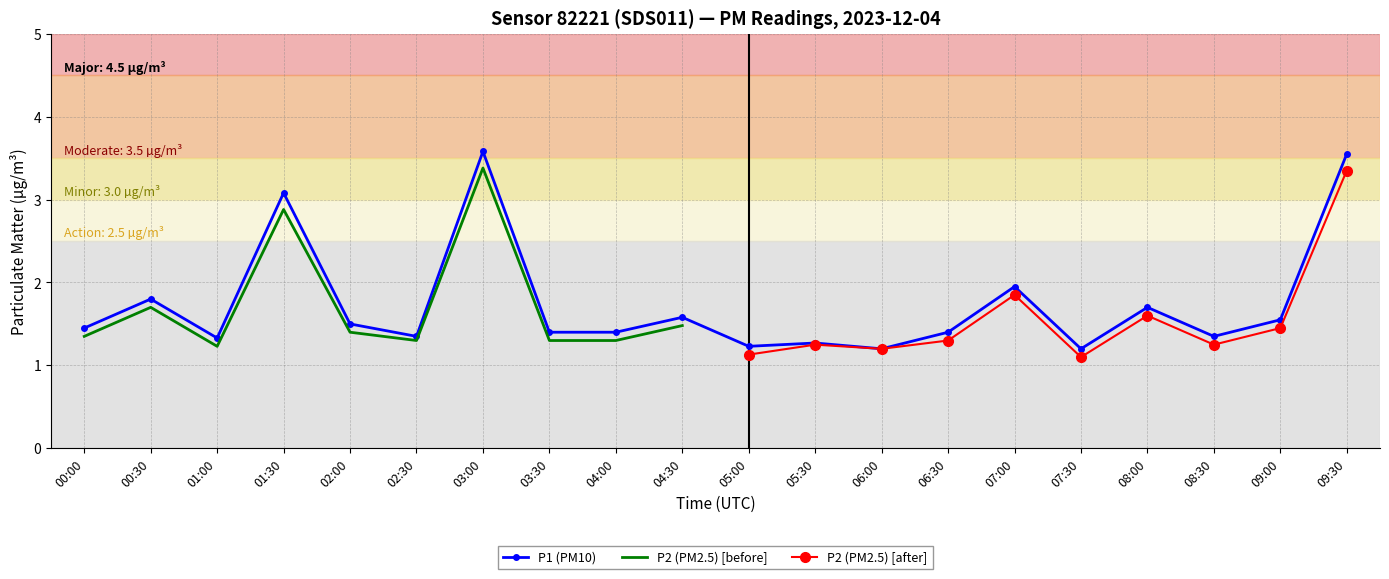

True or false: the data has more than 0 interior local peaks.

True